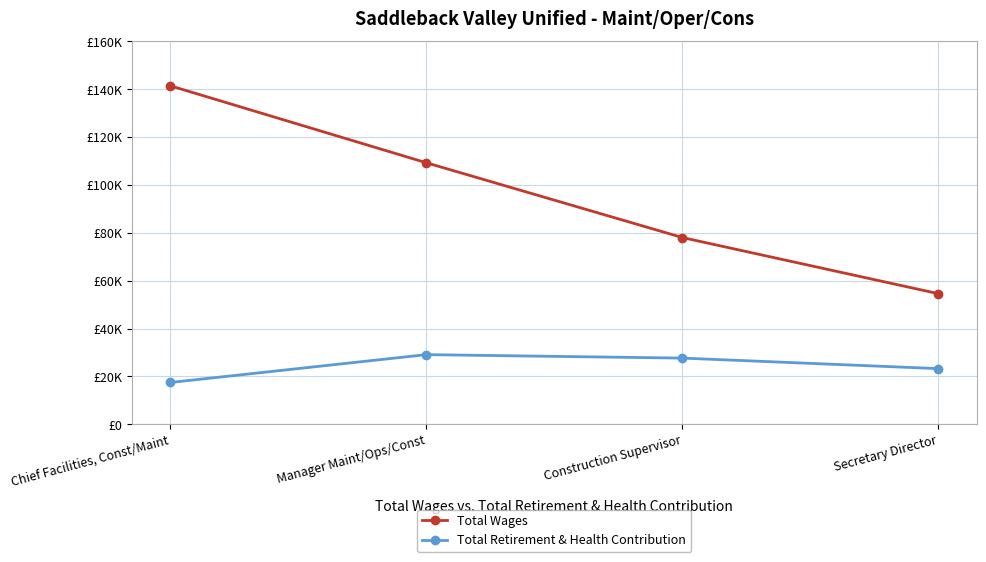

Reading right to left, transcribe all the data shown in this chart.

Total Wages: 54560	78022	109274	141446
Total Retirement & Health Contribution: 23239	27639	29088	17445